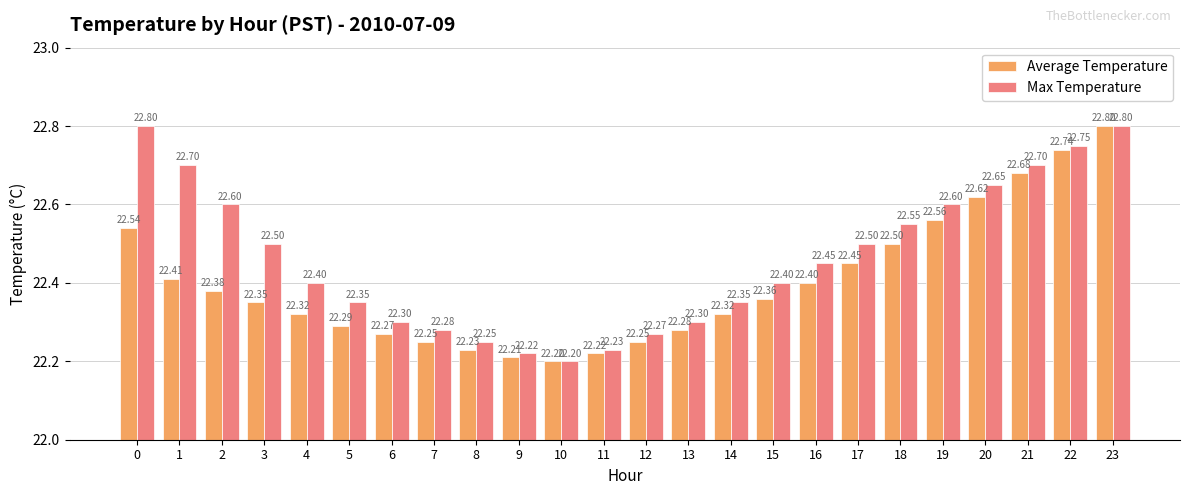

At which label is Max Temperature closest to 22?

10